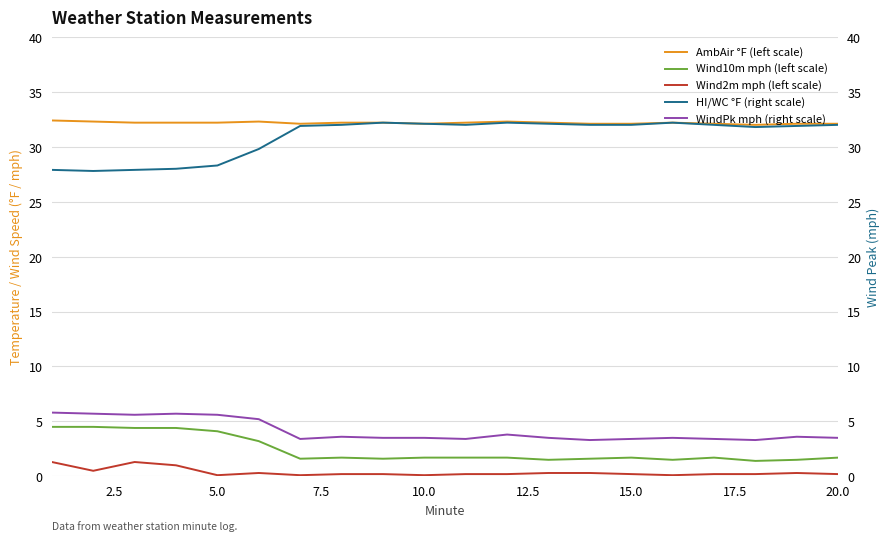

How many categories are shown in the chart?

20